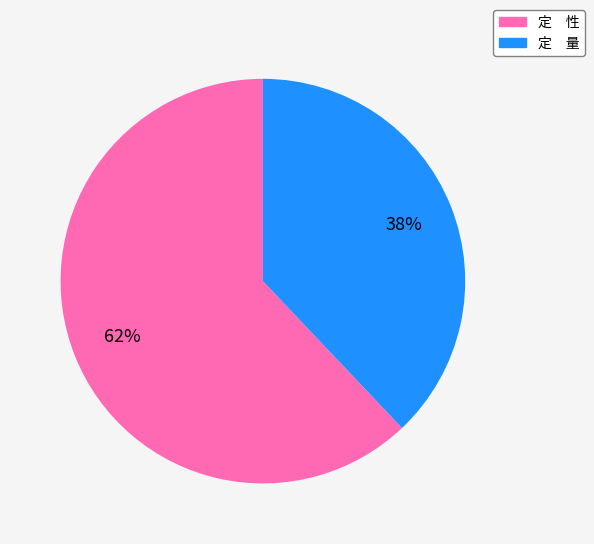

Which slice represents more than half of the pie?

定 性